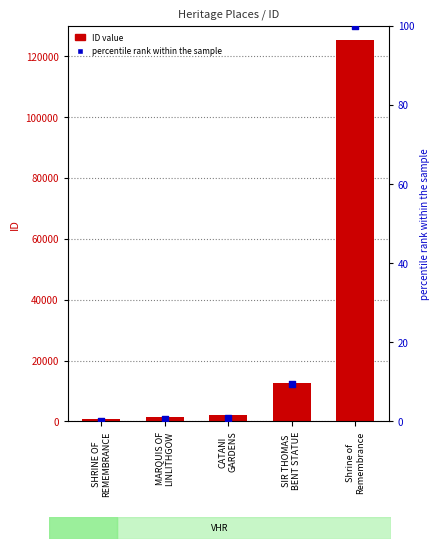

Which series contains the lowest Y value?

percentile rank within the sample